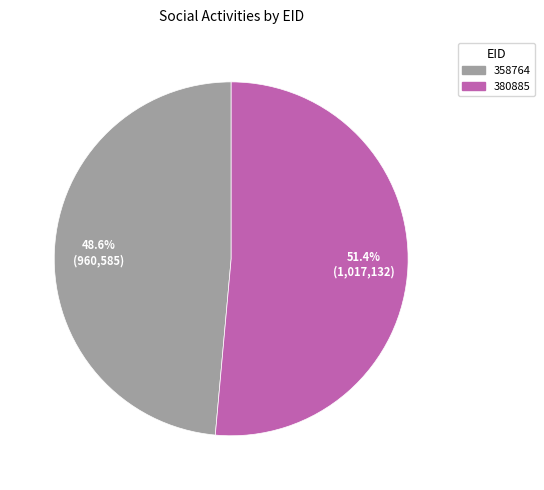

How many segments does this pie chart have?

2